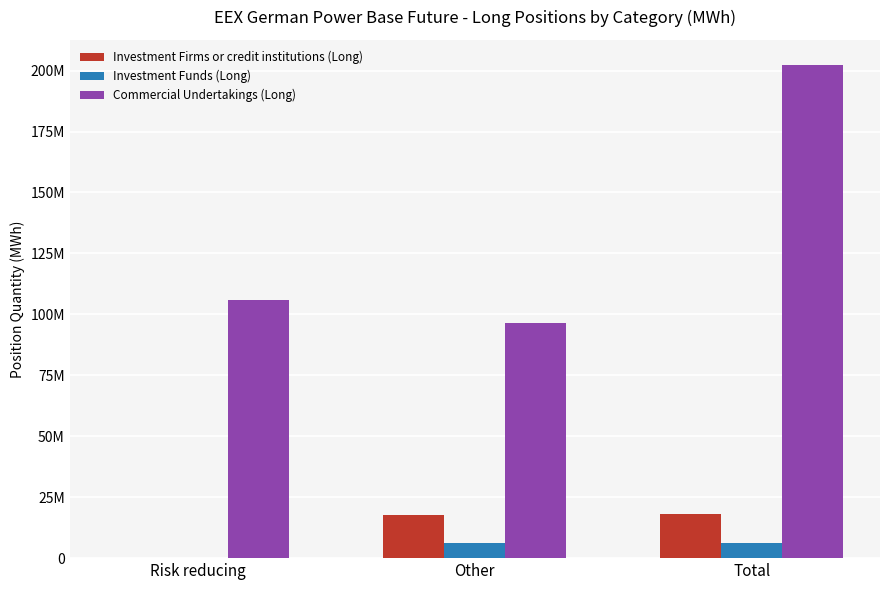

True or false: Investment Firms or credit institutions (Long) has a value of 8552410.1 at Total.

False